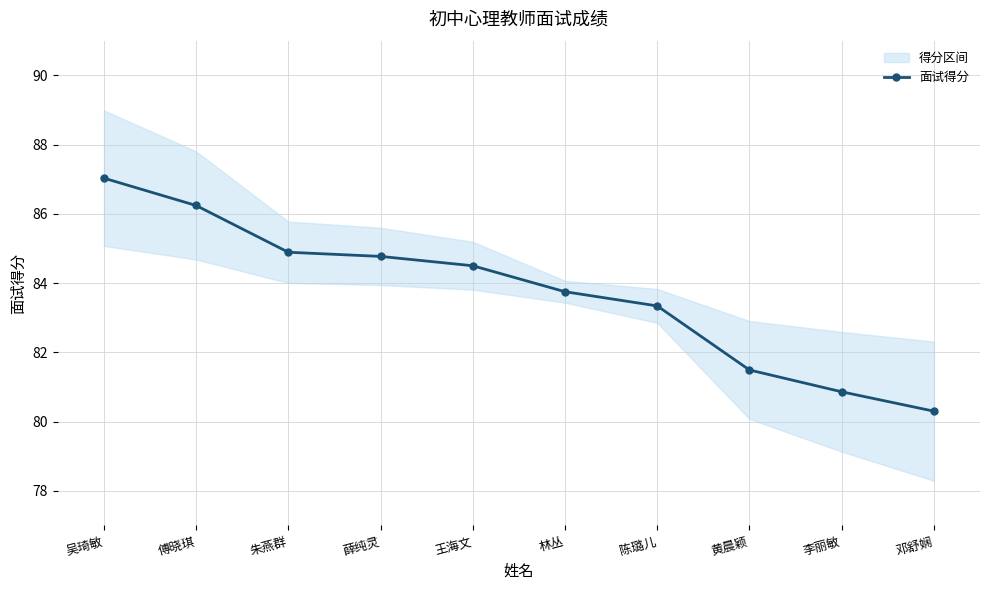

What is the minimum value shown in the chart?

80.3